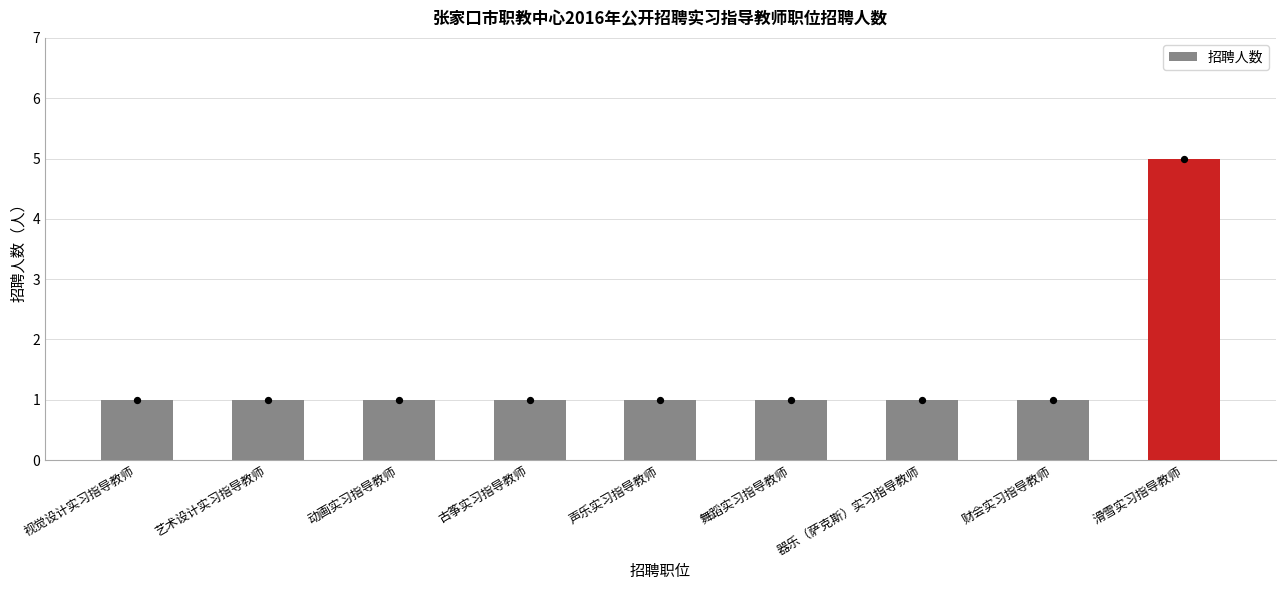

Approximately how many times larger is the value at 舞蹈实习指导教师 compared to 器乐（萨克斯）实习指导教师?

1.0